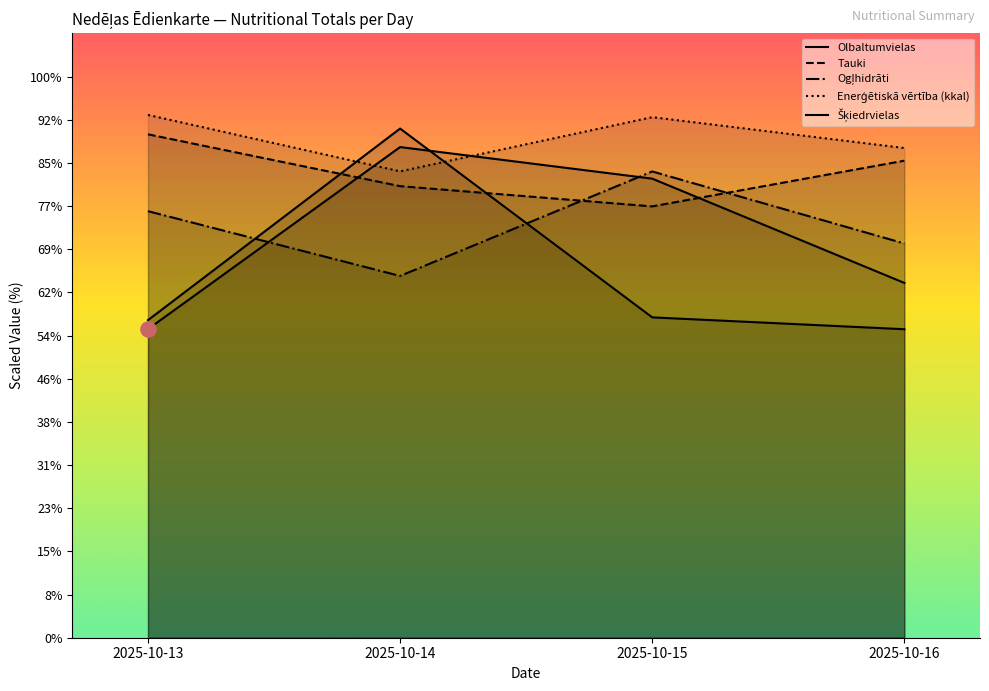

Which series has the largest Y range (max minus min)?

Šķiedrvielas